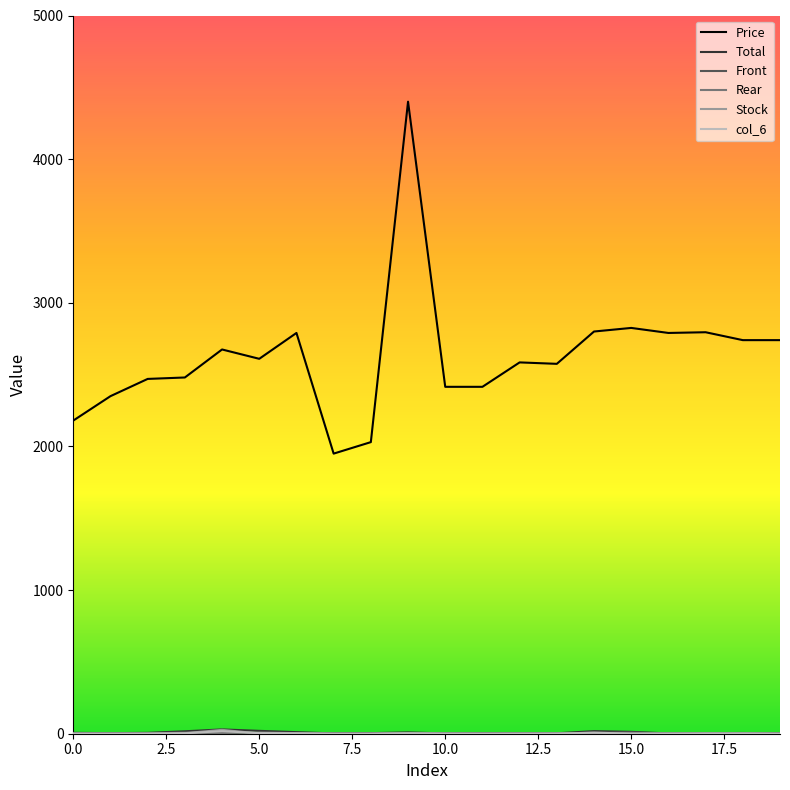

Which series has the largest total across all categories?

Price